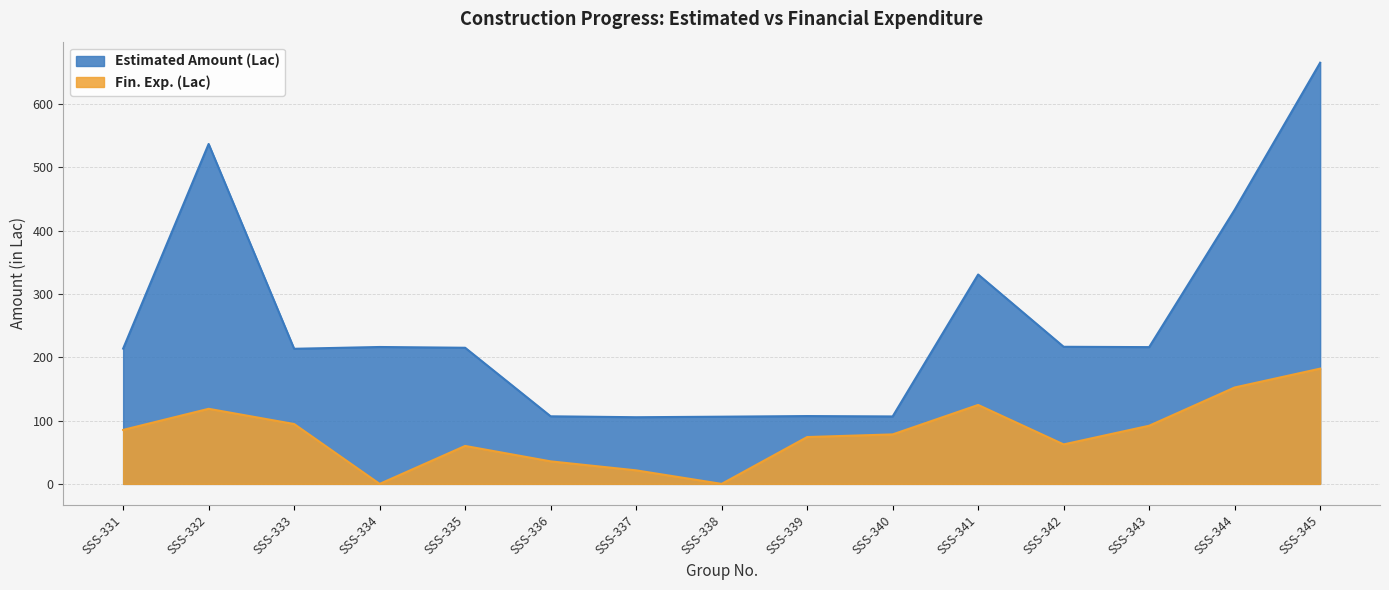

Rank the series at SSS-333 from lowest to highest value.

Fin. Exp. (Lac), Estimated Amount (Lac)